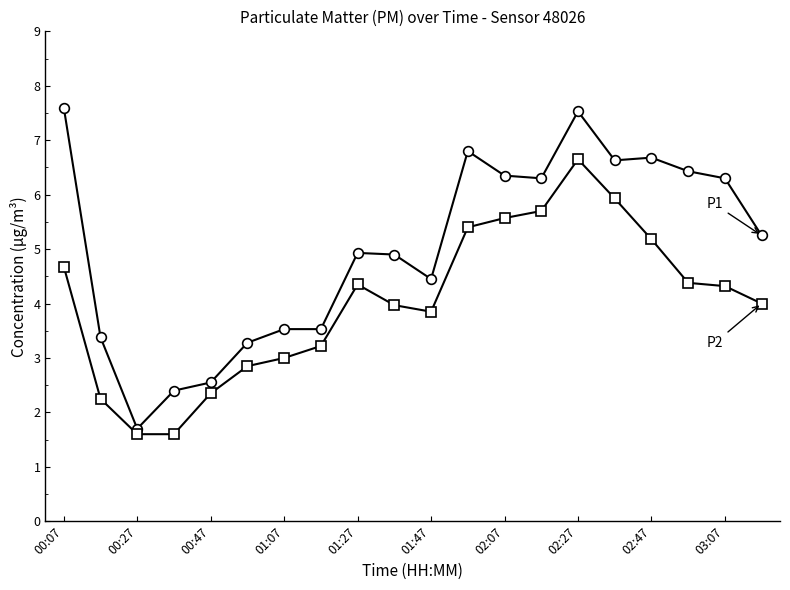

What is the maximum value shown in the chart?

7.6